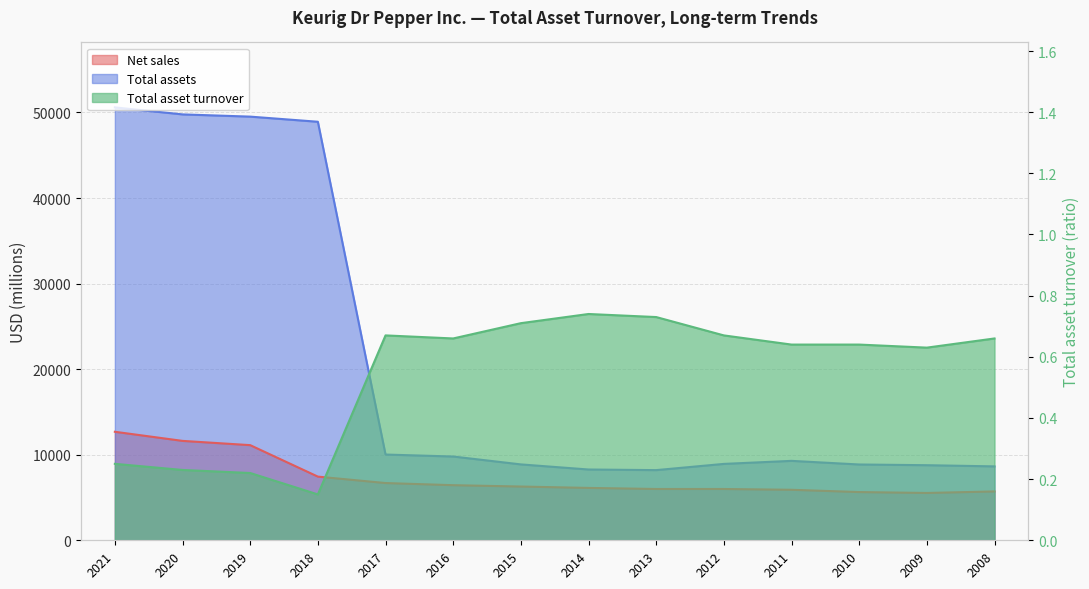

Where is the first local maximum for Total assets?

2011